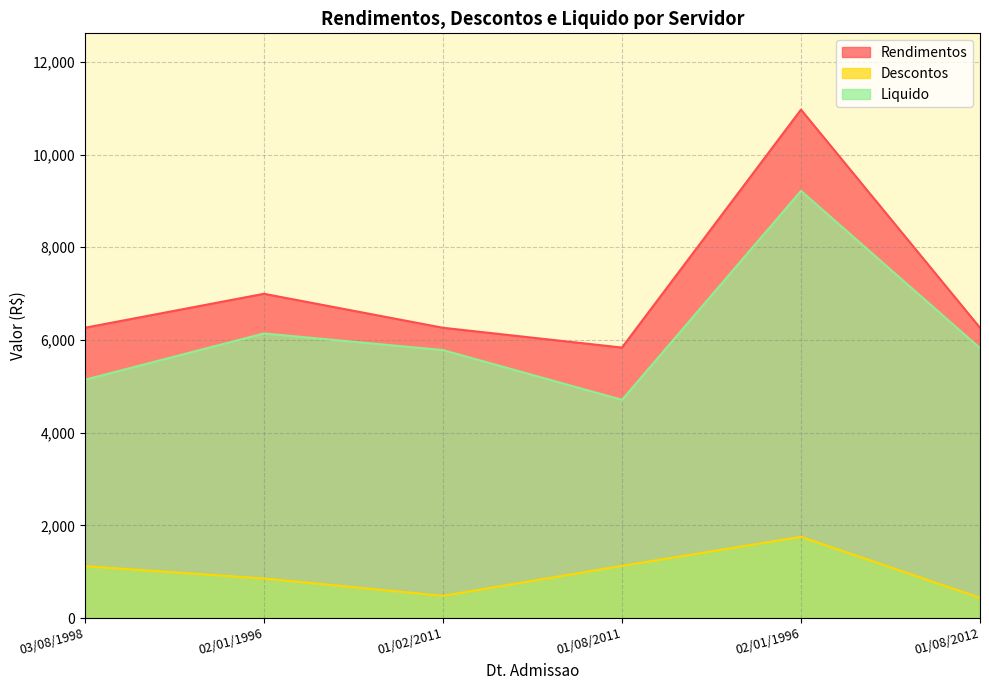

How many interior local peaks does the Descontos series have?

1